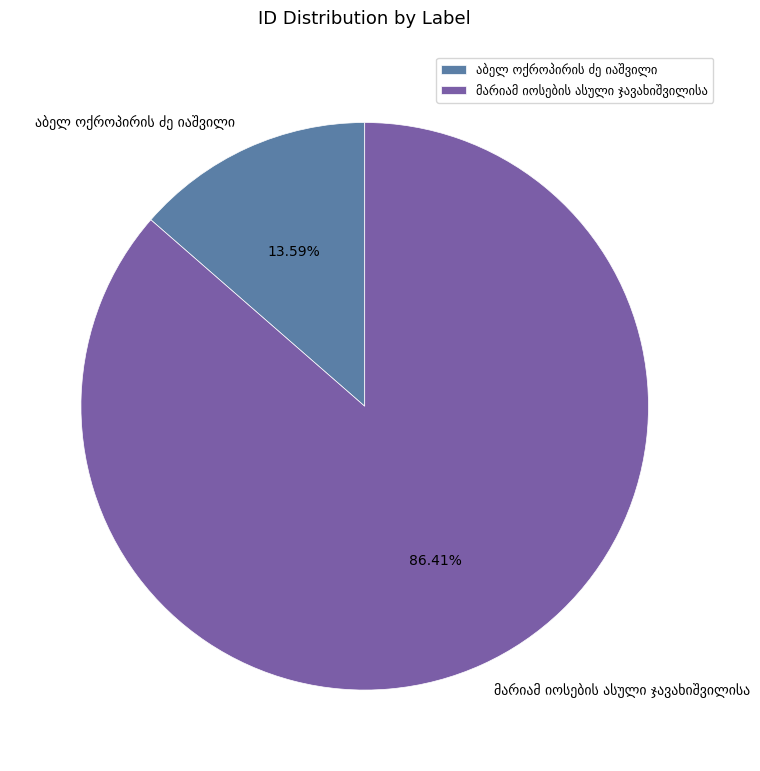

Is there a majority slice in this chart?

Yes